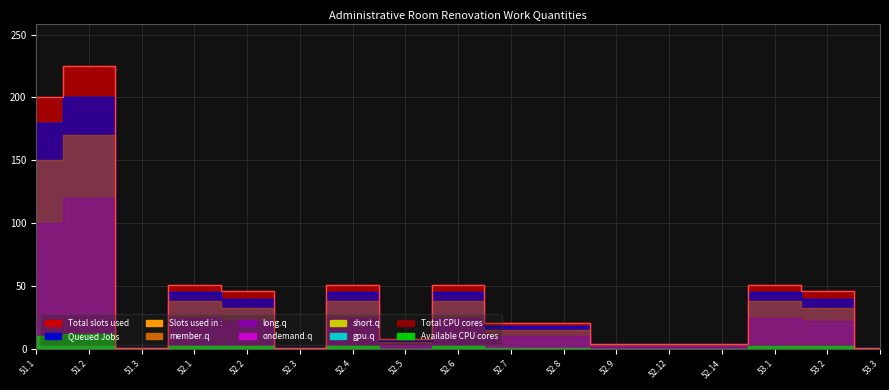

How many categories are shown in the chart?

17